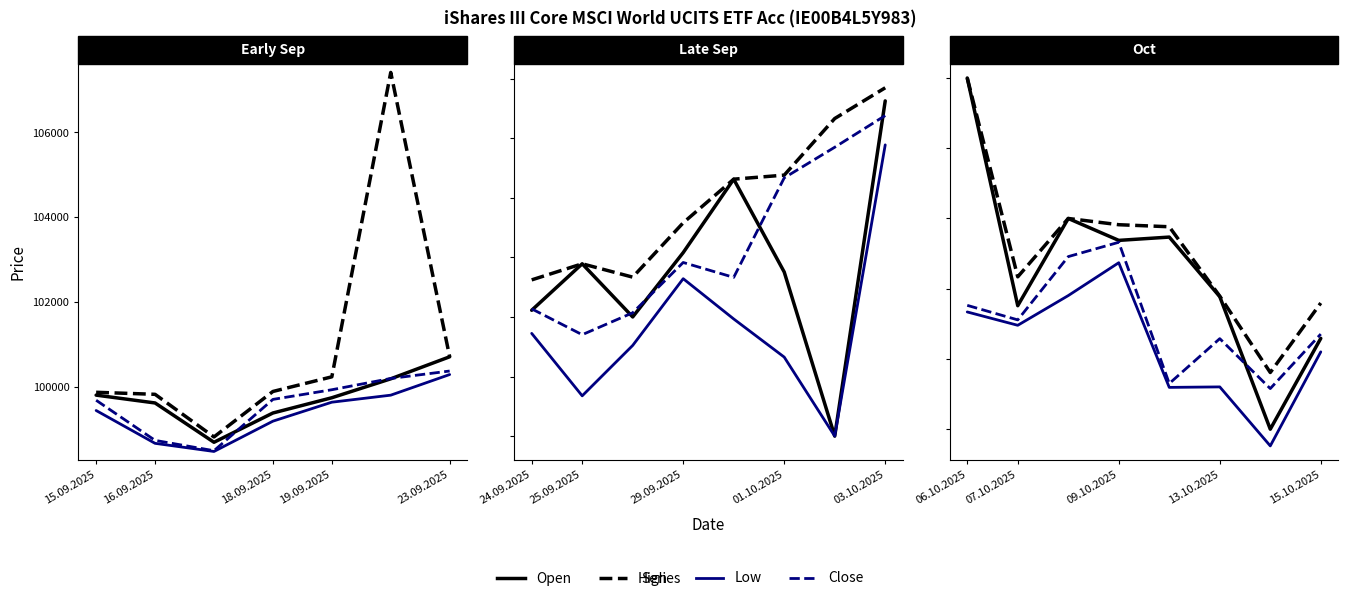

Between 16.09.2025 and 18.09.2025, which series saw the biggest shift?

Close